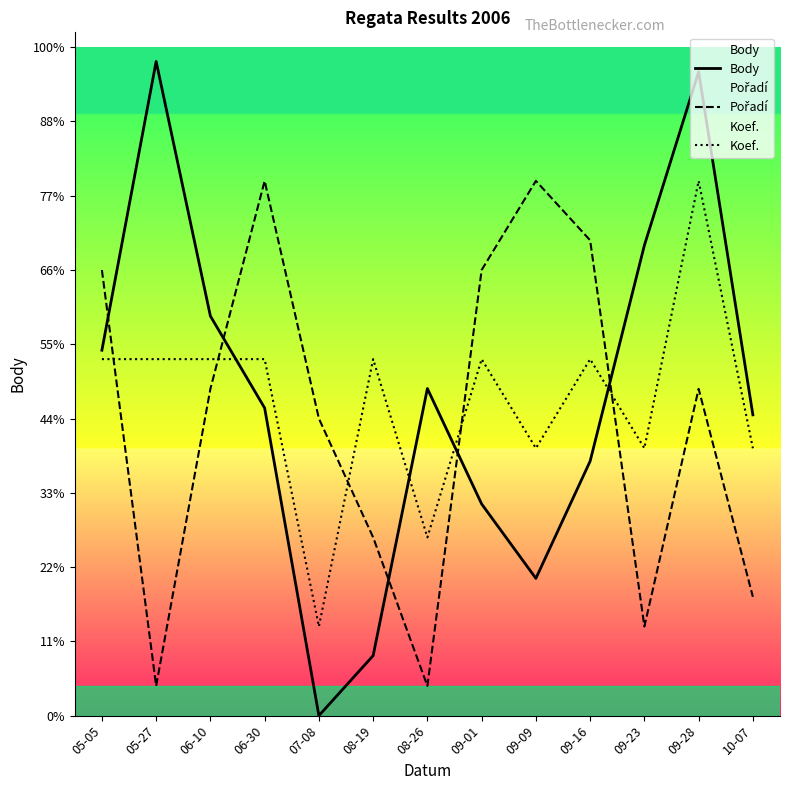

In Koef., how many points are lower than both neighbors (excluding endpoints)?

4